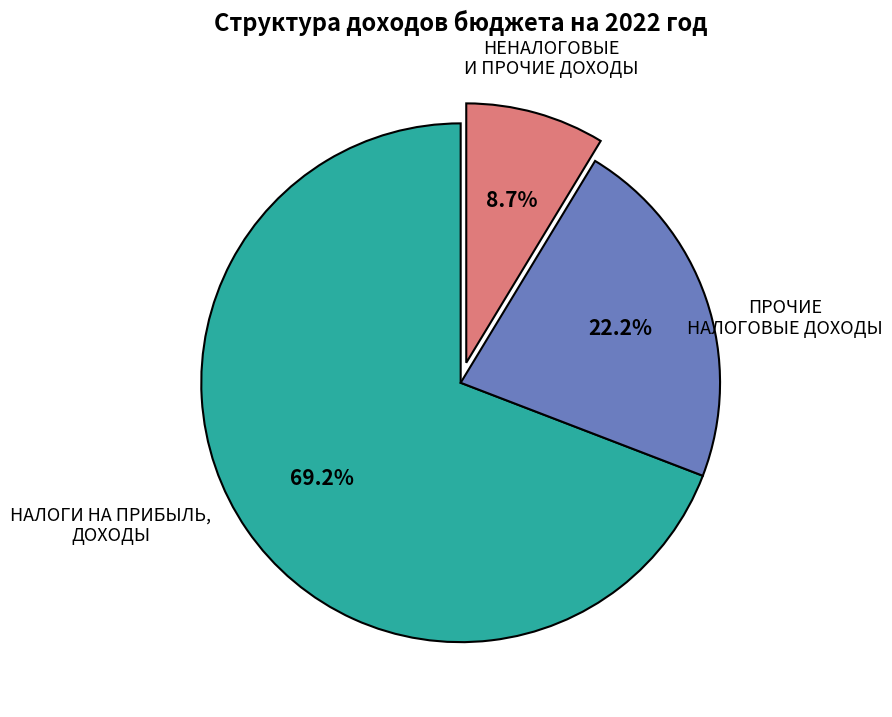

Is there a majority slice in this chart?

Yes